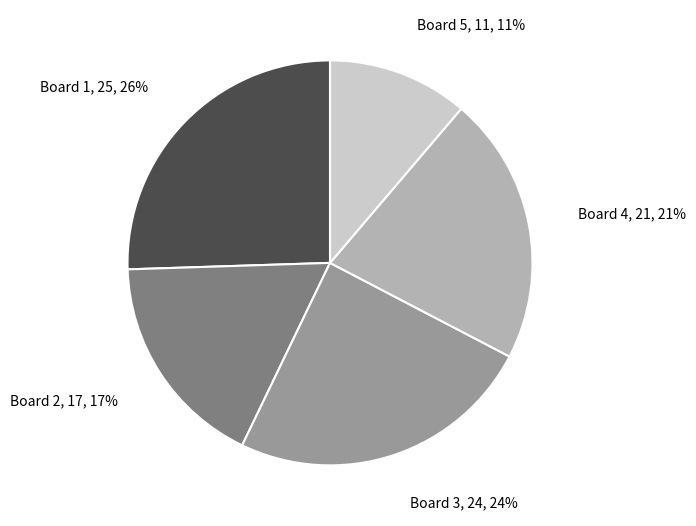

Does any single category account for the majority?

No